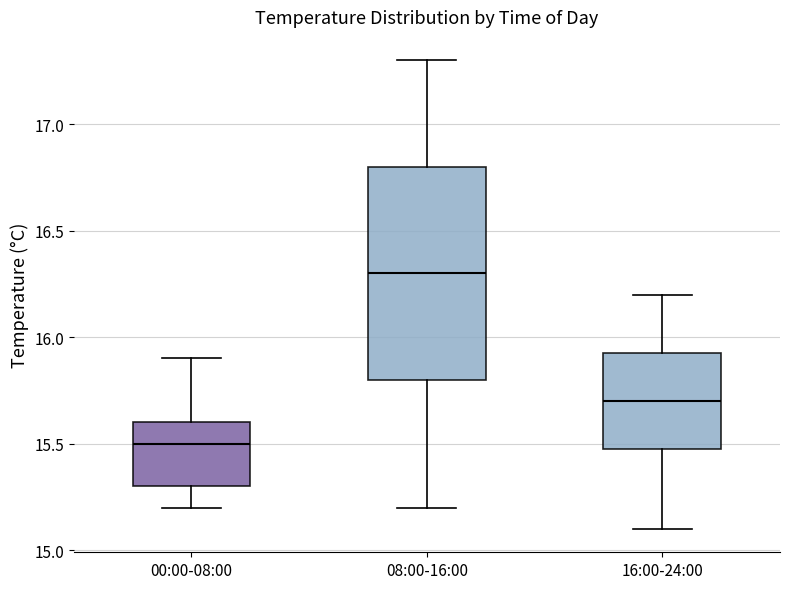

Which box has the lowest median line?

00:00-08:00